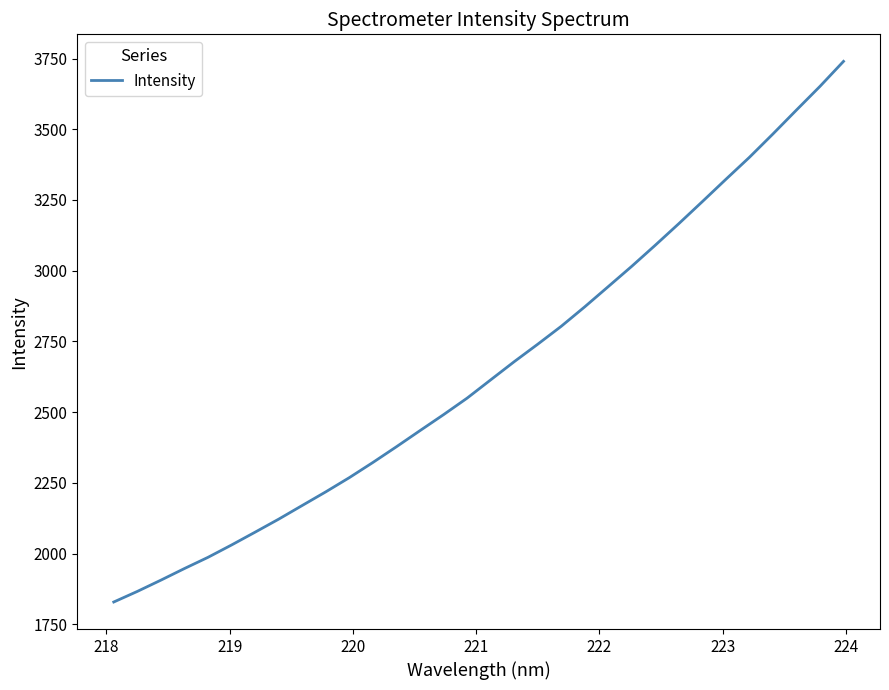

What is the difference between the maximum and minimum values?

1911.3